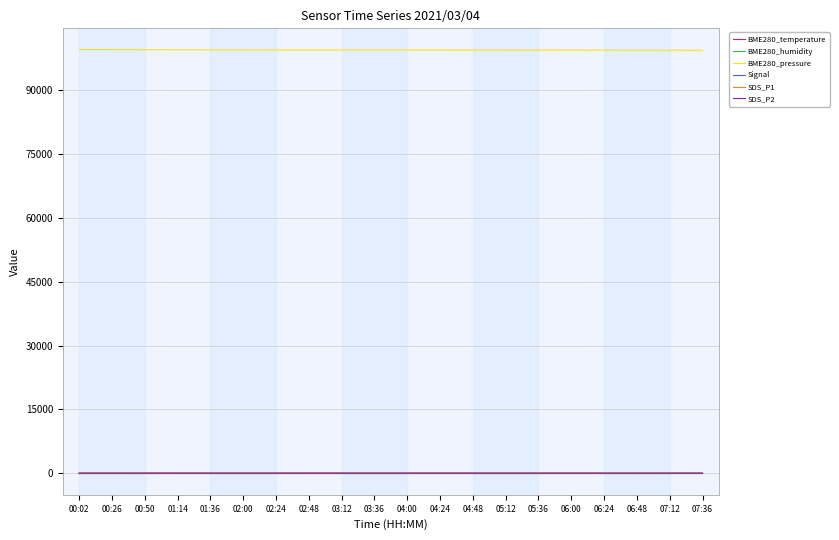

The value of BME280_pressure at 06:48 is 45893.4. True or false?

False